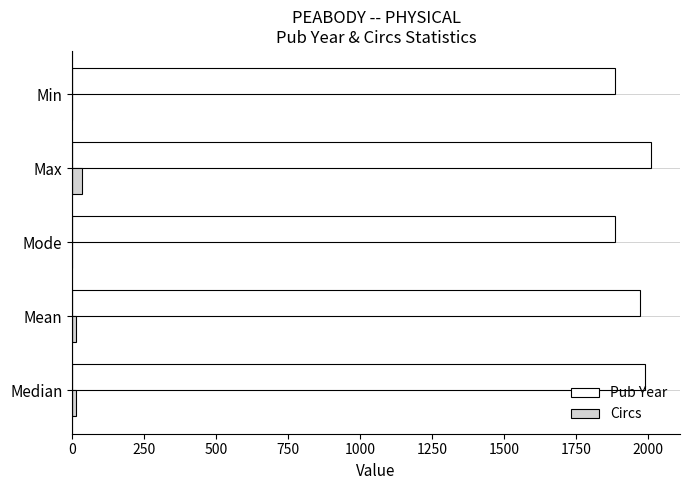

How many distinct data groups are displayed?

2